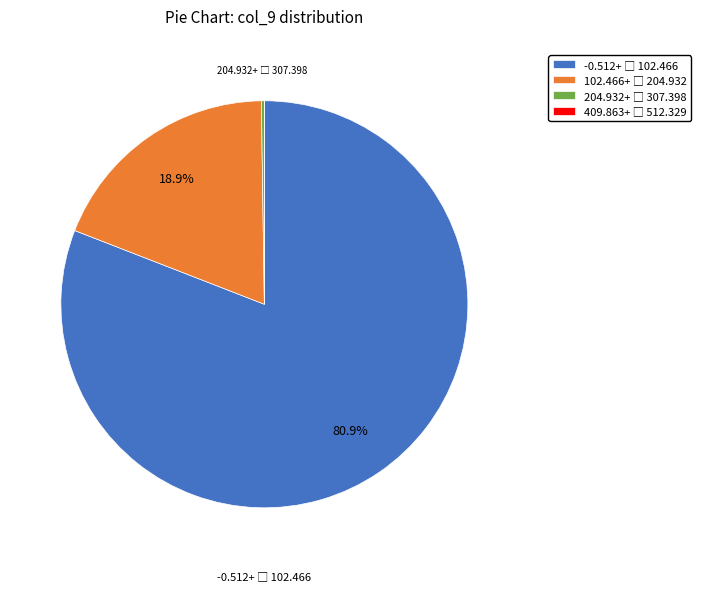

Is there any slice that represents more than half of the pie?

Yes